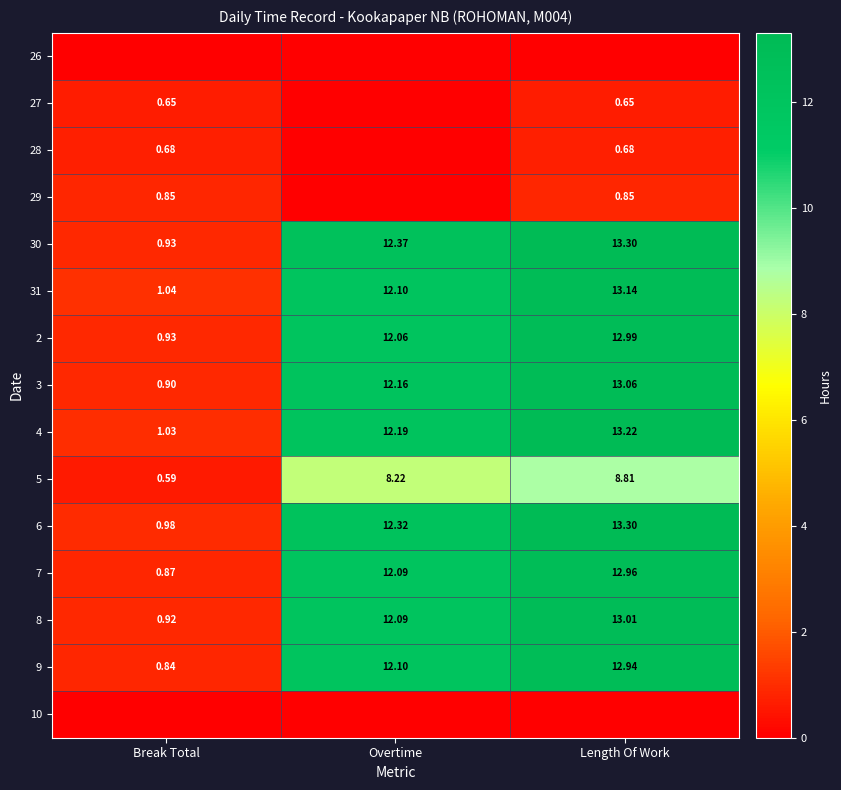

Rank the categories by 5 value from highest to lowest.

Length Of Work, Overtime, Break Total